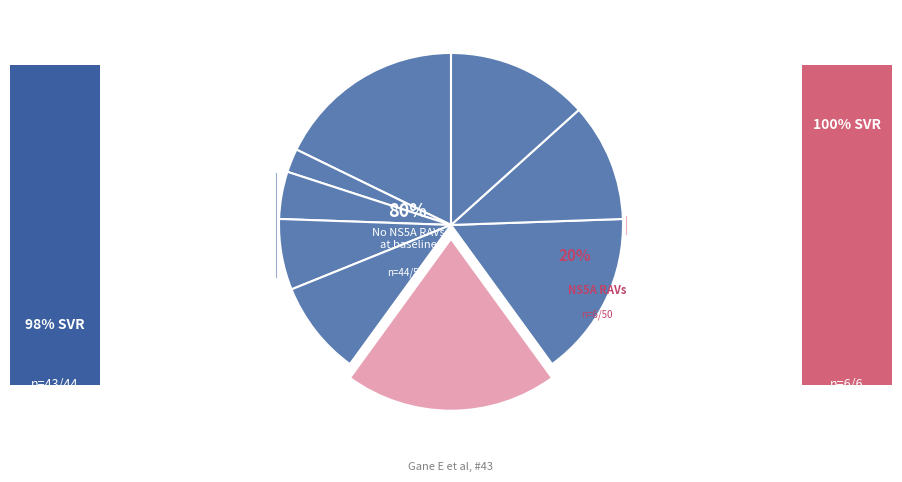

Combined, do 4 and 1 account for over 50%?

No